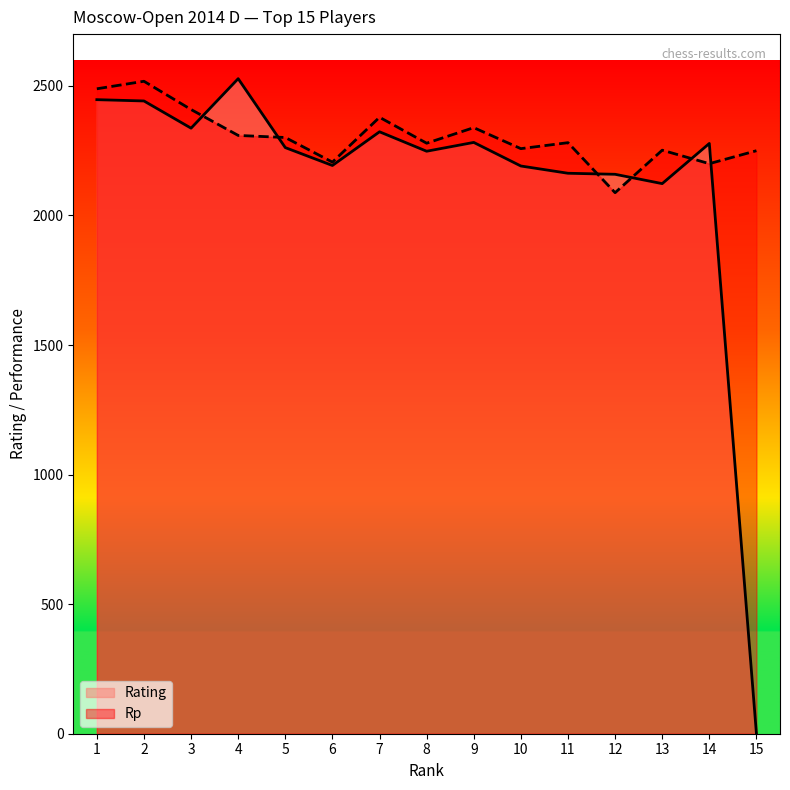

At which category does Rating reach its first local valley?

3